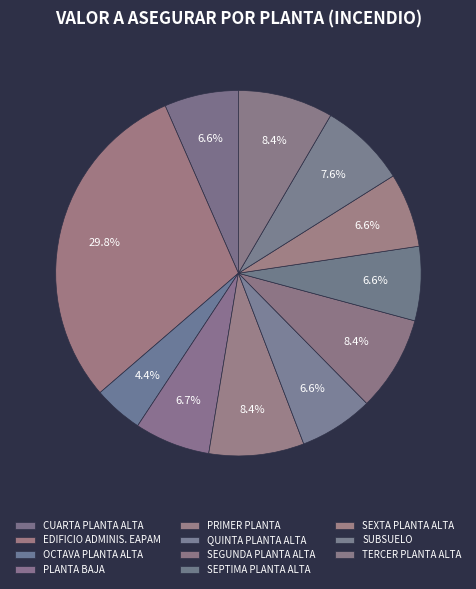

Between PRIMER PLANTA and SEXTA PLANTA ALTA, which is larger?

PRIMER PLANTA